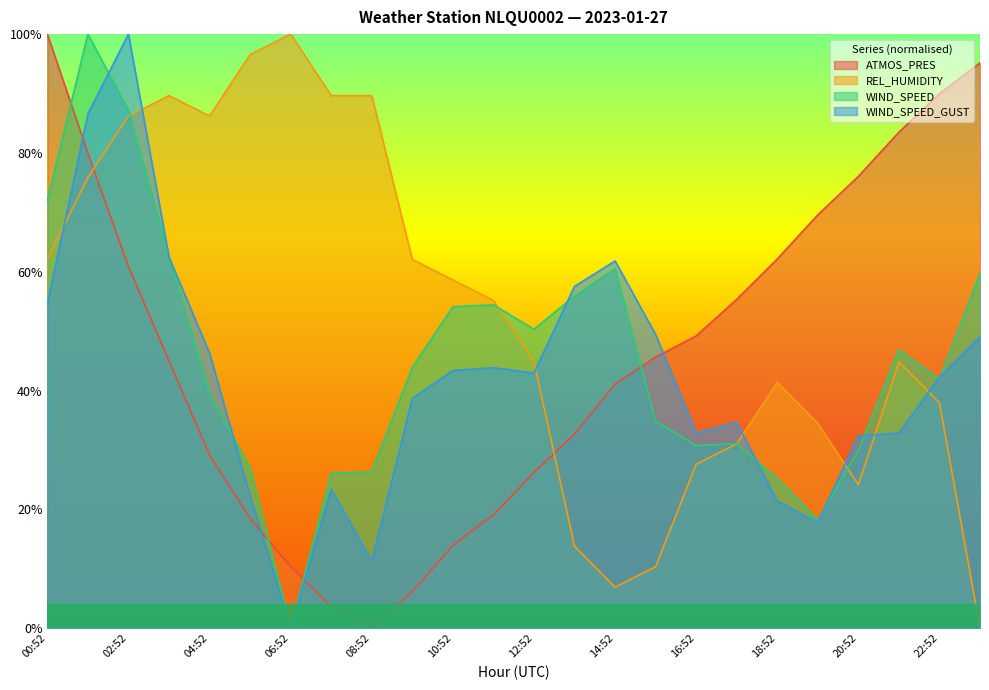

Reading left to right, what are all the values shown in this chart?

ATMOS_PRES: 00:52=1.0	01:52=0.8	02:52=0.6	03:52=0.4	04:52=0.3	05:52=0.2	06:52=0.1	07:52=0.0	08:52=0.0	09:52=0.1	10:52=0.1	11:52=0.2	12:52=0.3	13:52=0.3	14:52=0.4	15:52=0.5	16:52=0.5	17:52=0.6	18:52=0.6	19:52=0.7	20:52=0.8	21:52=0.8	22:52=0.9	23:52=1.0
REL_HUMIDITY: 00:52=0.6	01:52=0.8	02:52=0.9	03:52=0.9	04:52=0.9	05:52=1.0	06:52=1.0	07:52=0.9	08:52=0.9	09:52=0.6	10:52=0.6	11:52=0.6	12:52=0.4	13:52=0.1	14:52=0.1	15:52=0.1	16:52=0.3	17:52=0.3	18:52=0.4	19:52=0.3	20:52=0.2	21:52=0.4	22:52=0.4	23:52=0.0
WIND_SPEED: 00:52=0.7	01:52=1.0	02:52=0.9	03:52=0.6	04:52=0.4	05:52=0.3	06:52=0.0	07:52=0.3	08:52=0.3	09:52=0.4	10:52=0.5	11:52=0.5	12:52=0.5	13:52=0.6	14:52=0.6	15:52=0.3	16:52=0.3	17:52=0.3	18:52=0.3	19:52=0.2	20:52=0.3	21:52=0.5	22:52=0.4	23:52=0.6
WIND_SPEED_GUST: 00:52=0.5	01:52=0.9	02:52=1.0	03:52=0.6	04:52=0.5	05:52=0.2	06:52=0.0	07:52=0.2	08:52=0.1	09:52=0.4	10:52=0.4	11:52=0.4	12:52=0.4	13:52=0.6	14:52=0.6	15:52=0.5	16:52=0.3	17:52=0.3	18:52=0.2	19:52=0.2	20:52=0.3	21:52=0.3	22:52=0.4	23:52=0.5